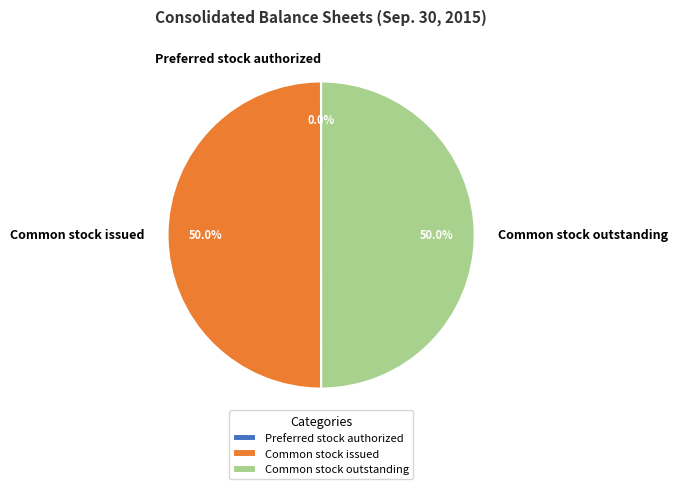

How much of the chart is everything except Common stock issued?

50.0%